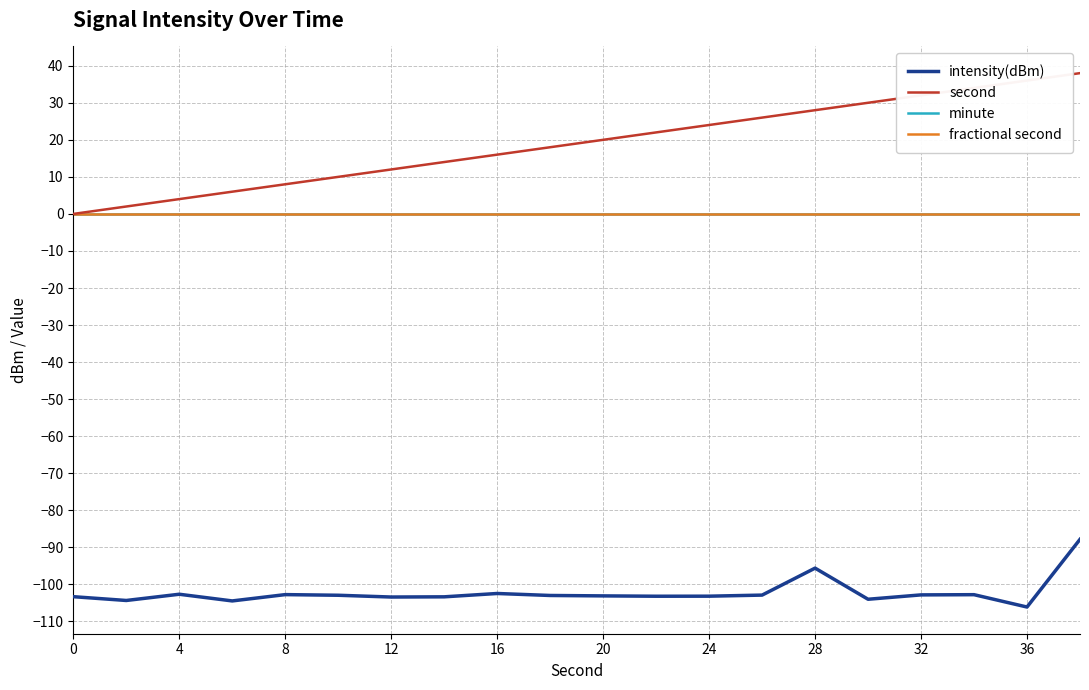

Does the chart display data point markers on the line(s)?

No